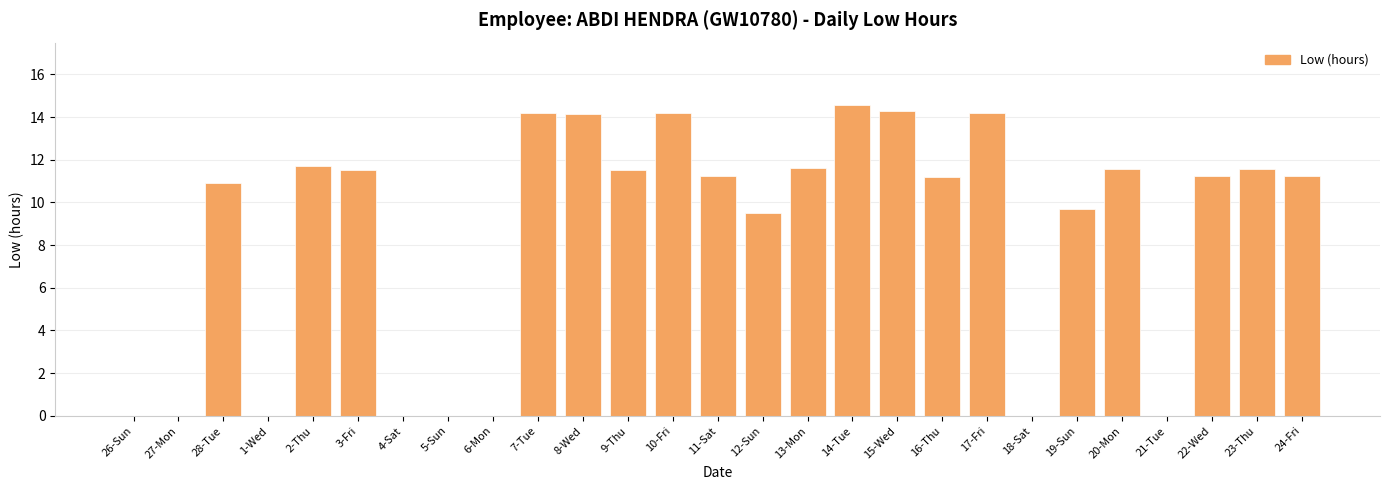

Between 7-Tue and 22-Wed, which is larger?

7-Tue